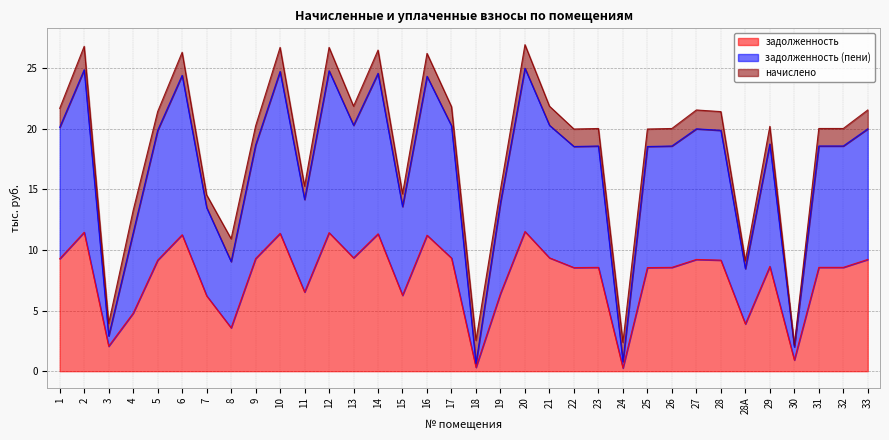

True or false: задолженность and задолженность (пени) intersect in this chart.

False